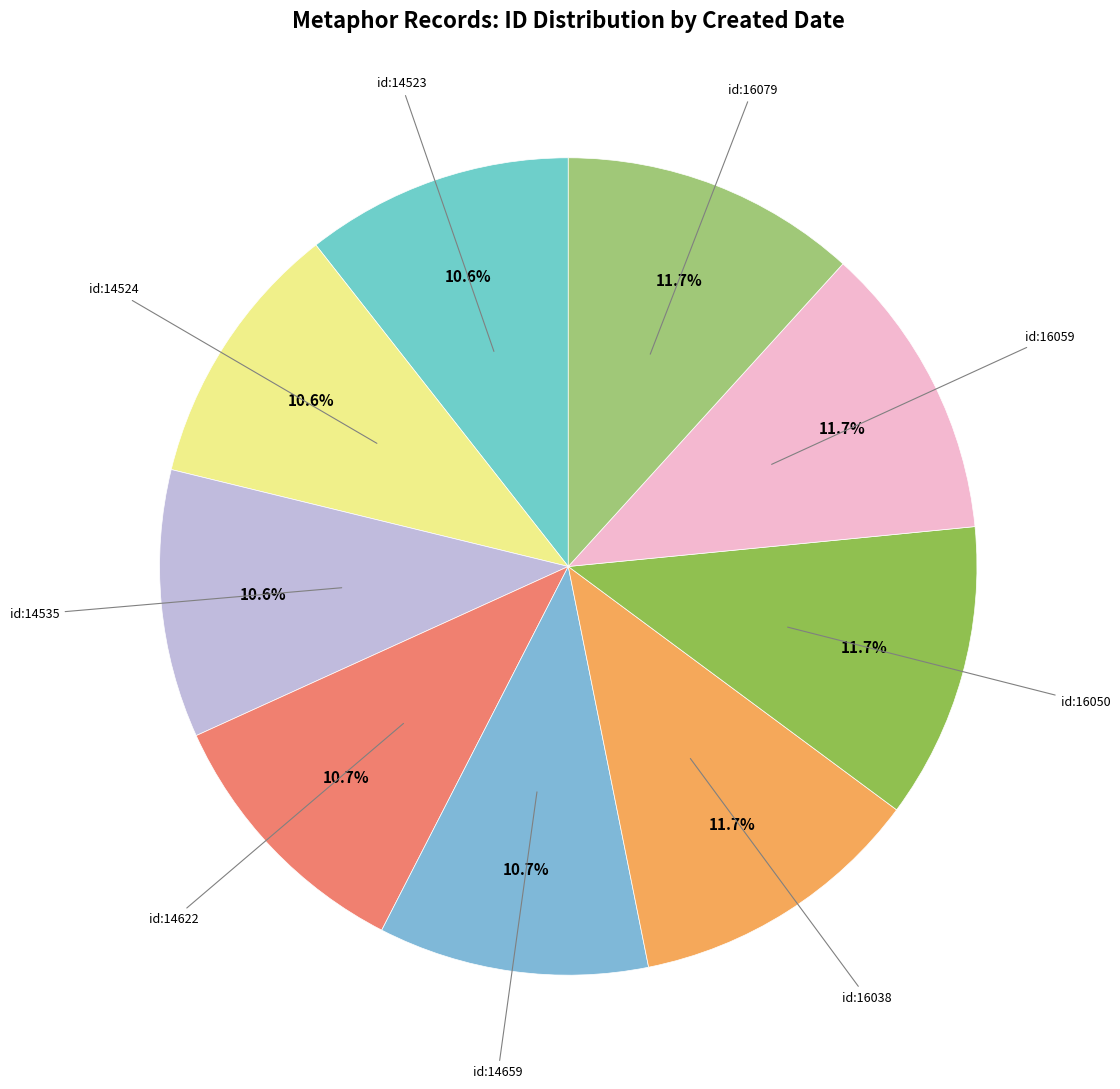

Count the number of slices in the pie.

9